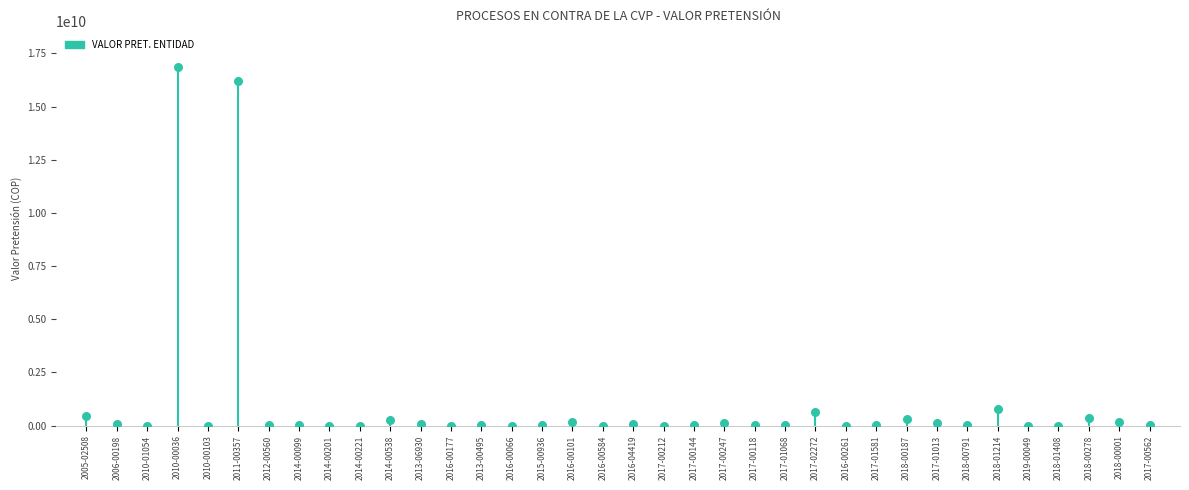

Approximately how many times larger is the value at 2017-00247 compared to 2018-00278?

0.4